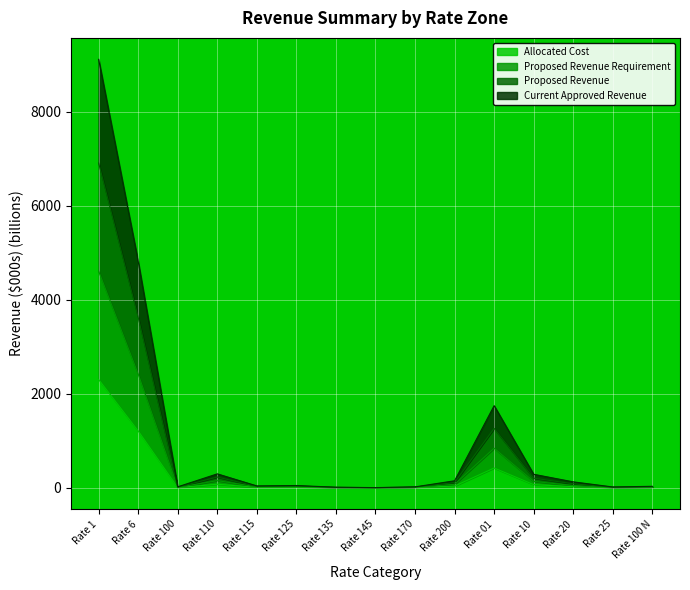

What value does the Current Approved Revenue series have at Rate 6?

4817.6